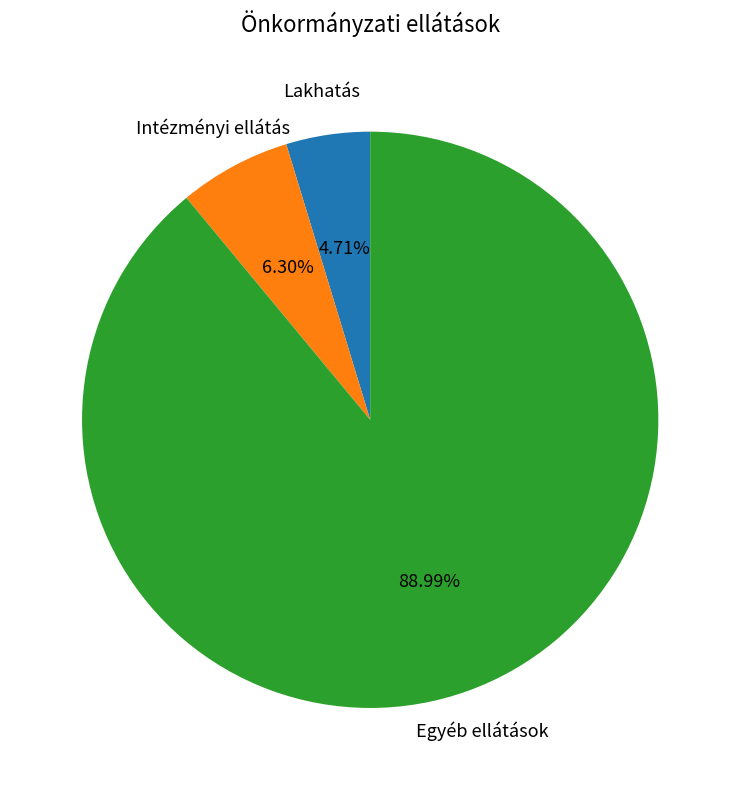

Is there a majority slice in this chart?

Yes